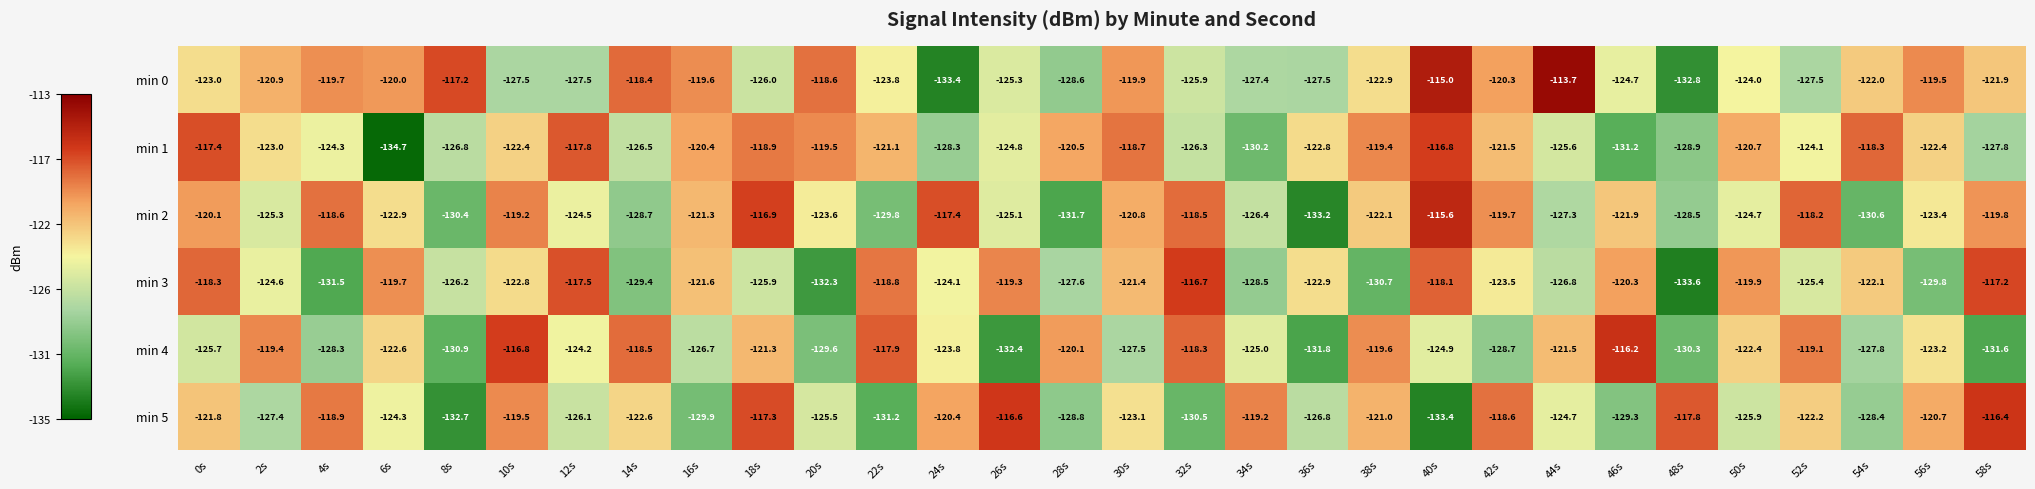

What is the total value across all series at 2s?

-740.6